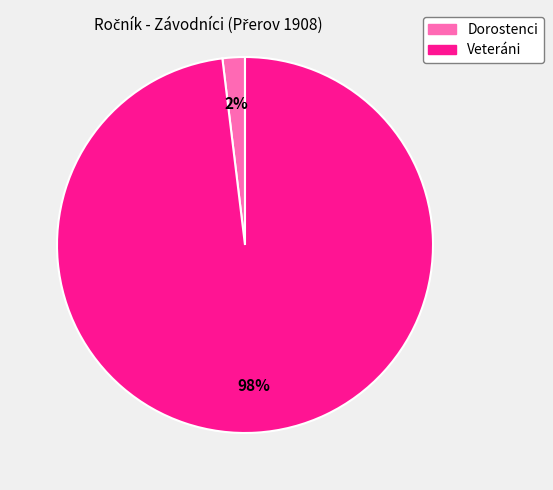

Which category has the smallest portion of the pie?

Dorostenci